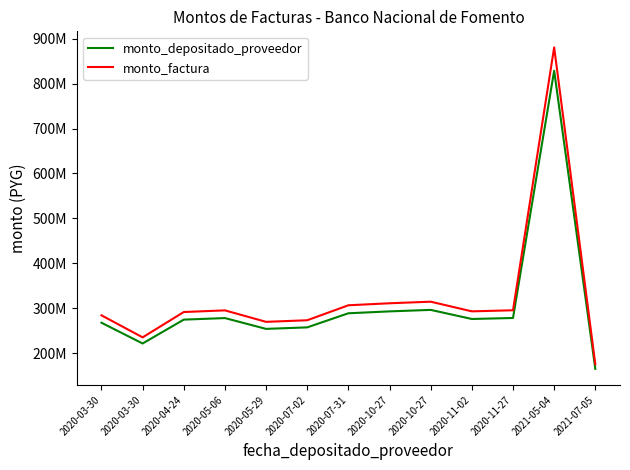

Is this an area chart (filled region under the line)?

No